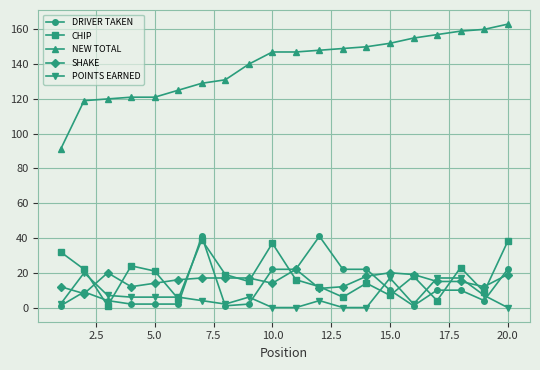

True or false: SHAKE and CHIP intersect in this chart.

True